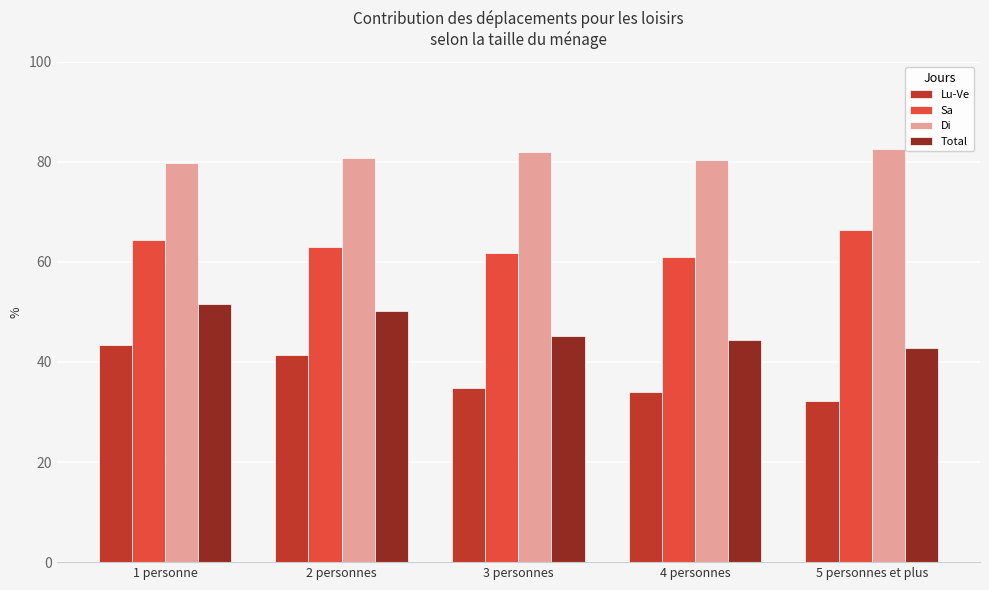

How many series are shown in this chart?

4